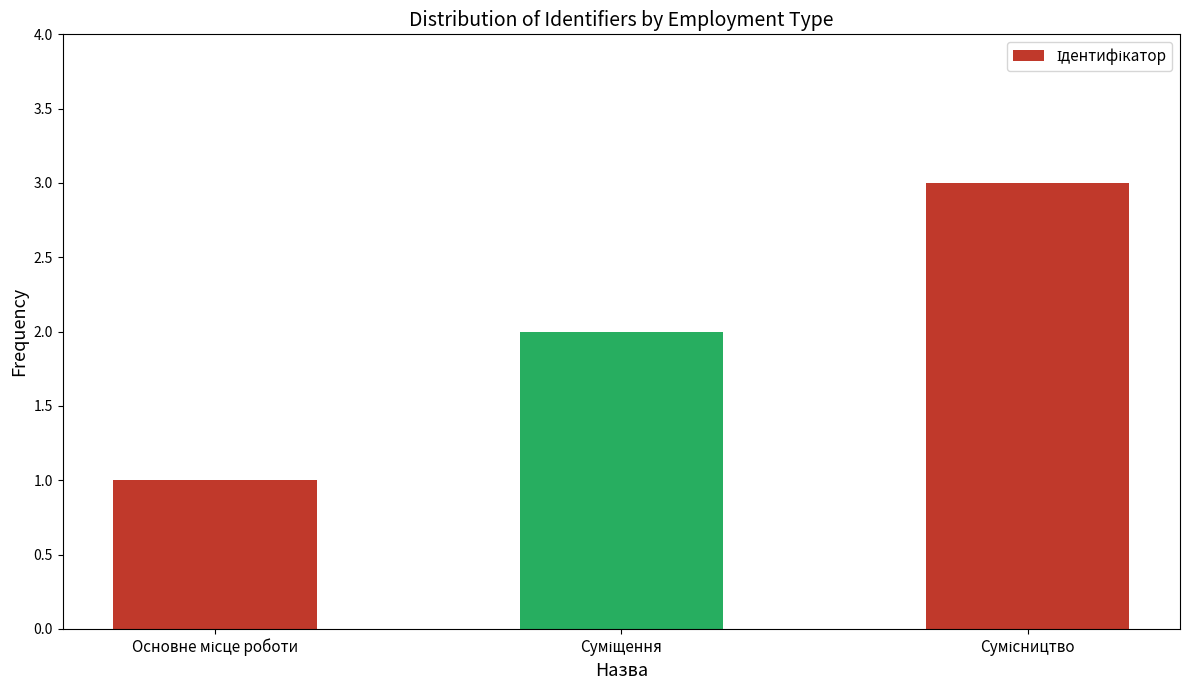

What is the sum of all values?

6